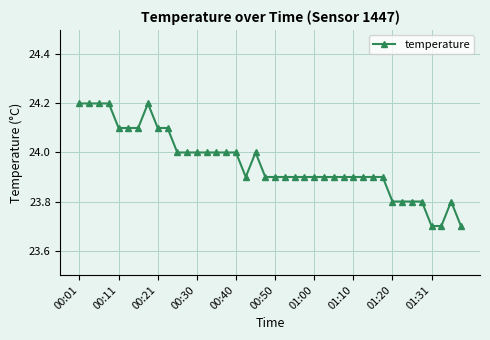

What is the minimum value shown in the chart?

23.7